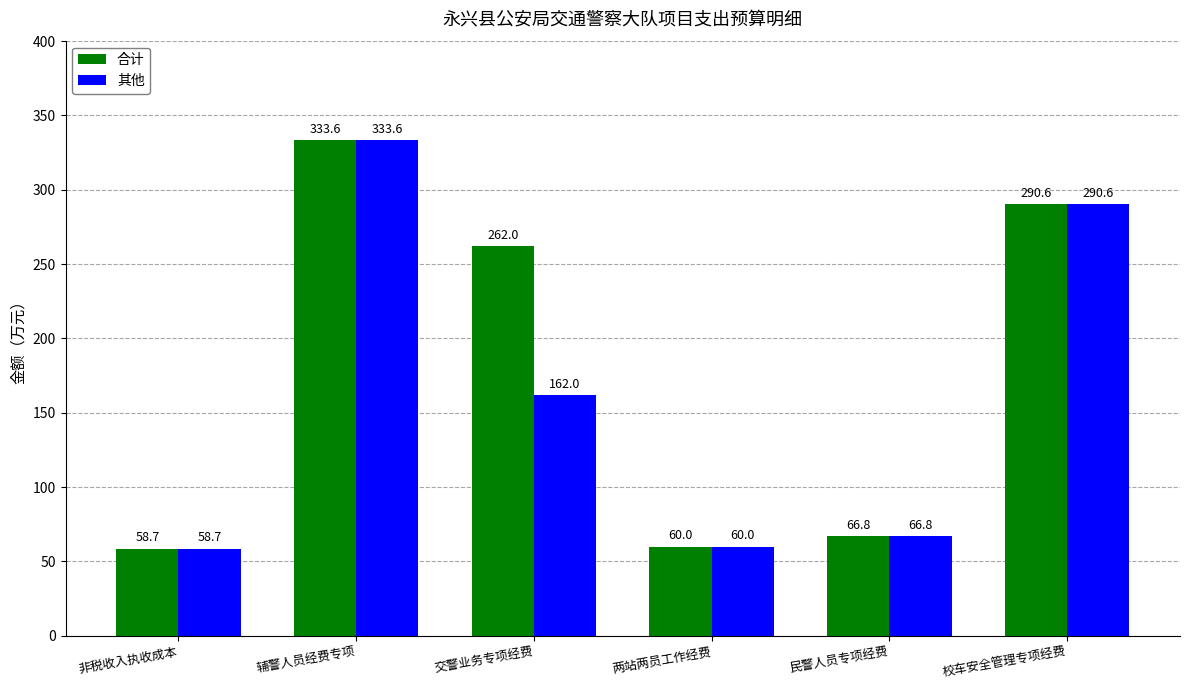

Reading right to left, extract all data points from this chart.

合计: 290.6	66.8	60.0	262.0	333.6	58.7
其他: 290.6	66.8	60.0	162.0	333.6	58.7